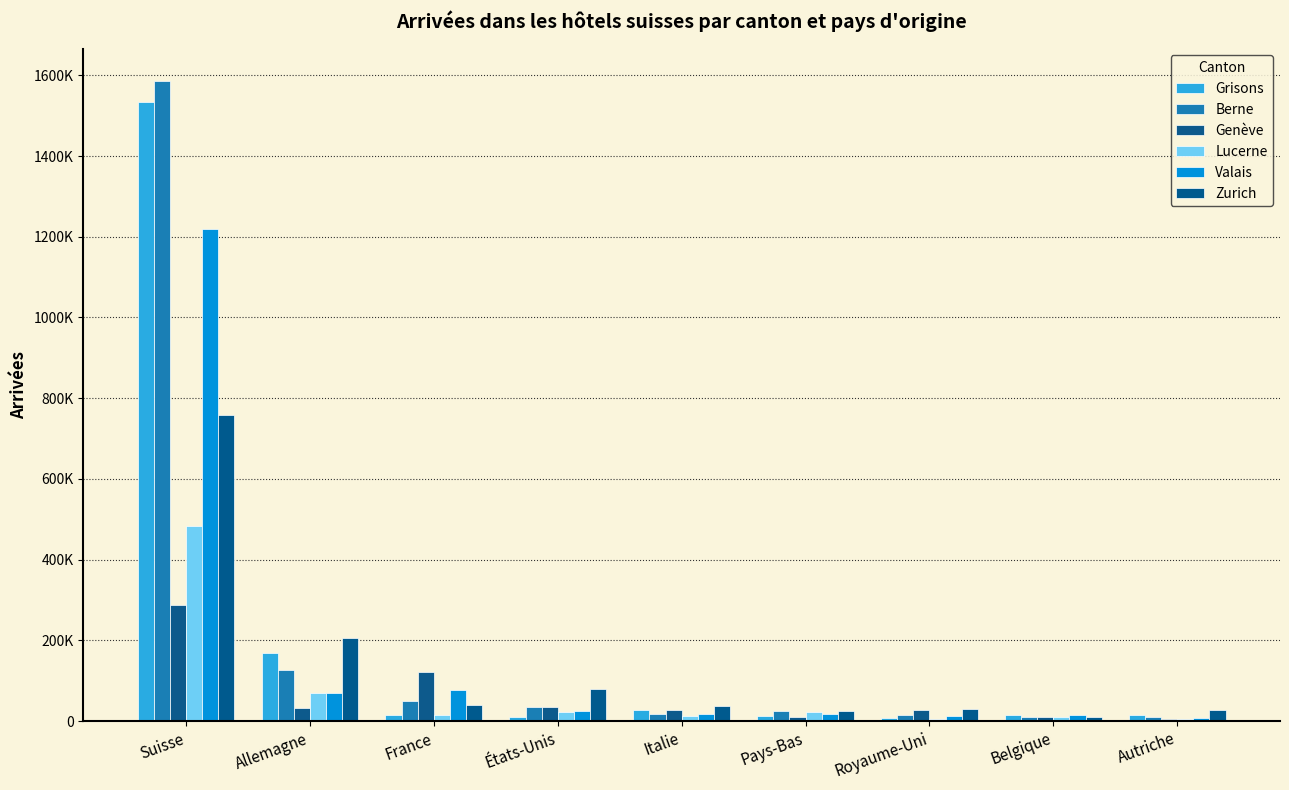

Which series has the largest total across all categories?

Berne